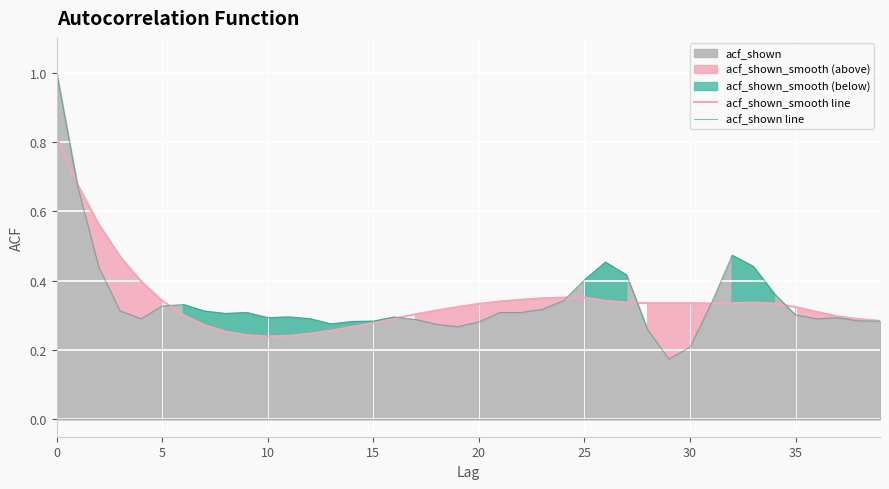

In acf_shown_smooth line, how many points are lower than both neighbors (excluding endpoints)?

2